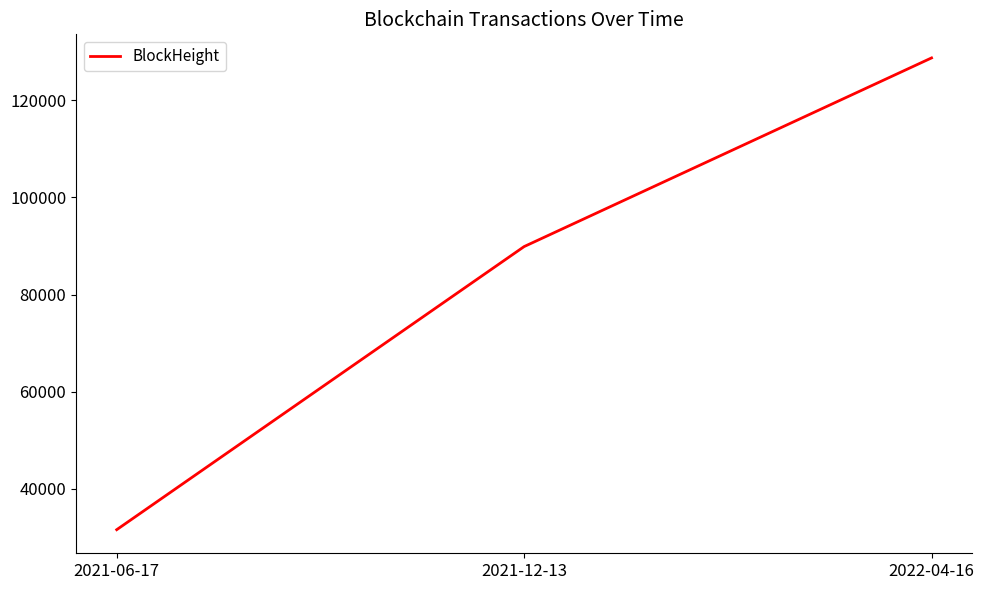

Read the value at 2021-06-17, to the nearest 10.

31570